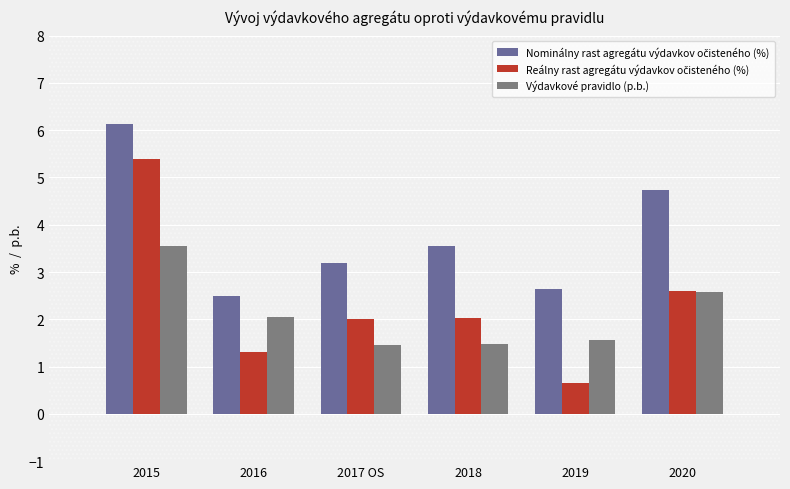

What position from the left is 2017 OS?

3